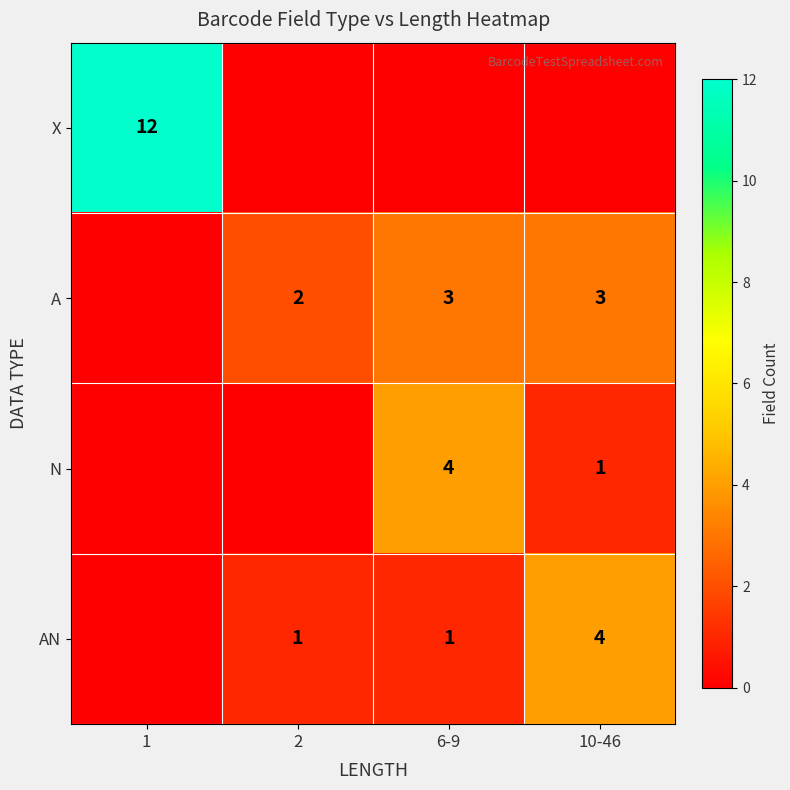

Is the value of N at 10-46 greater than the value of X at 1?

No